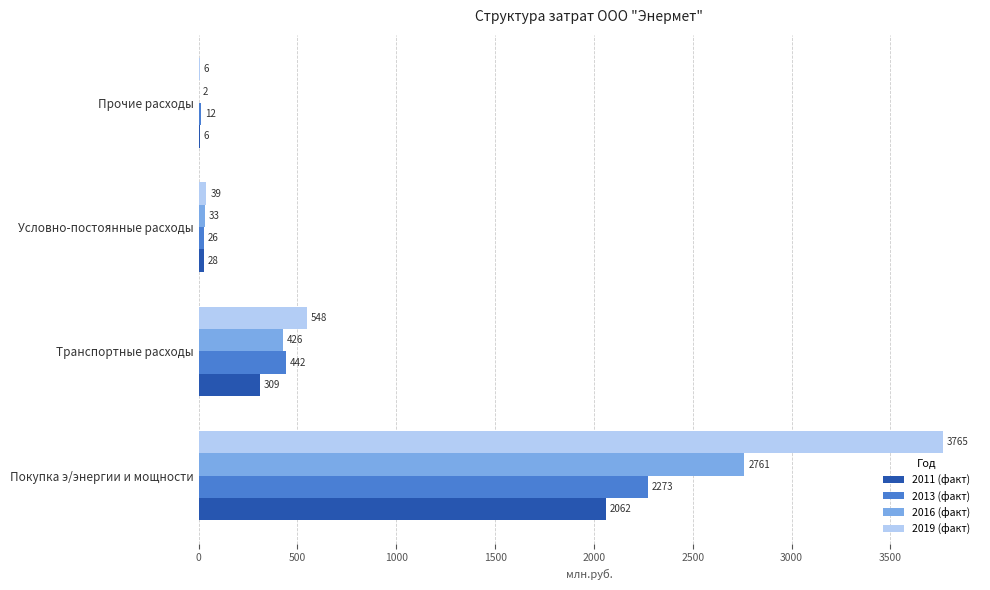

The 2011 (факт) series shows 794.3 at Покупка э/энергии и мощности. True or false?

False